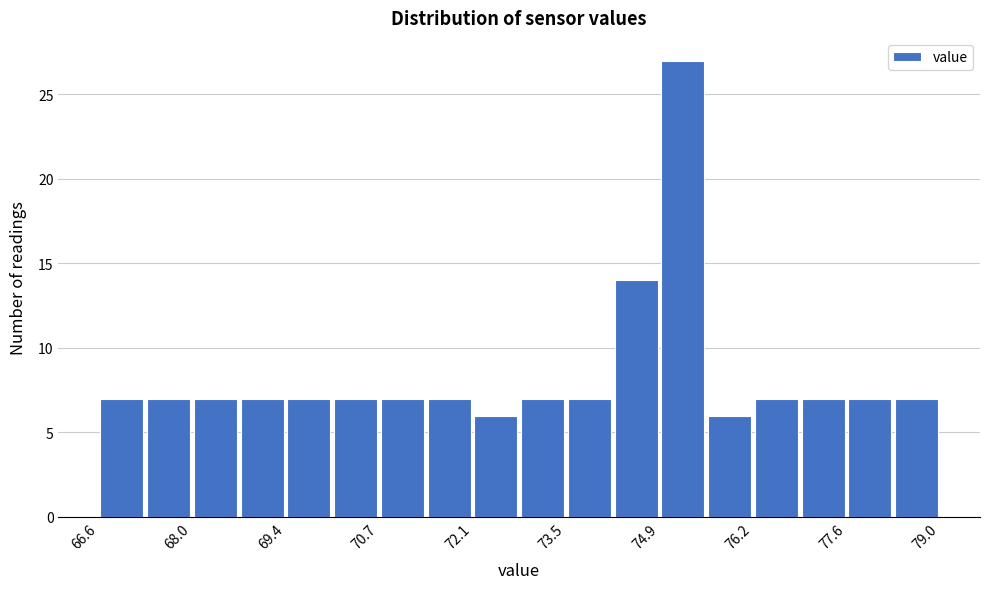

Read against the x-axis, roughly where is the centre of the tallest bar?

75.2